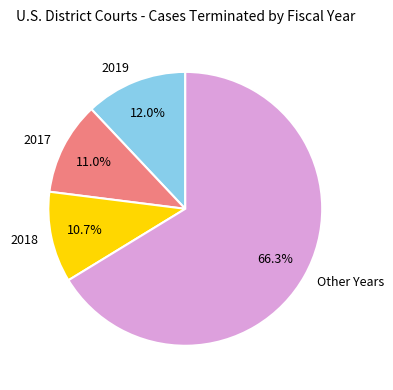

Which category has the biggest portion of the pie?

Other Years